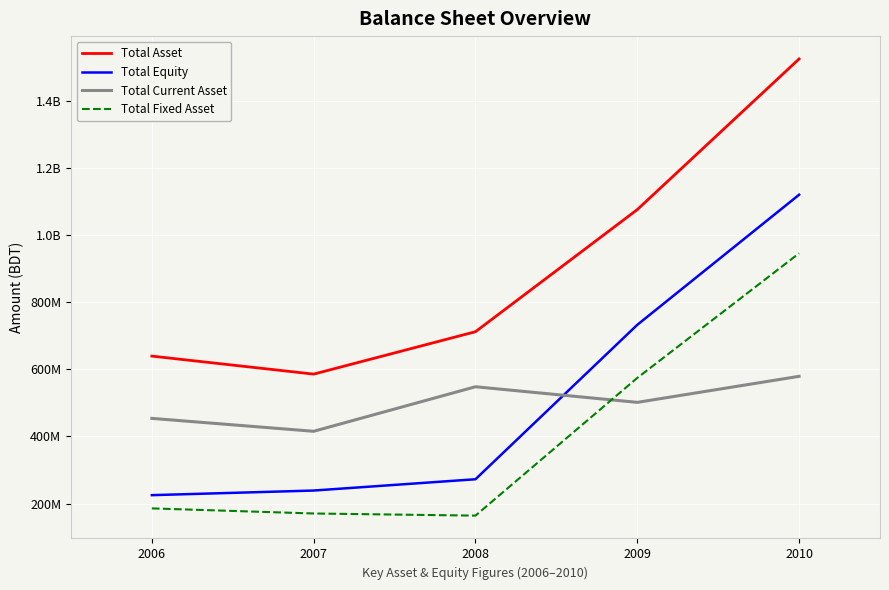

True or false: Total Equity and Total Asset cross at least once.

False